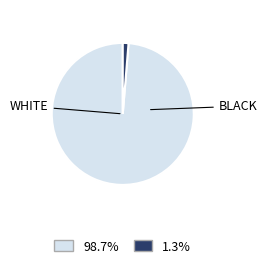

Does any single category account for the majority?

Yes